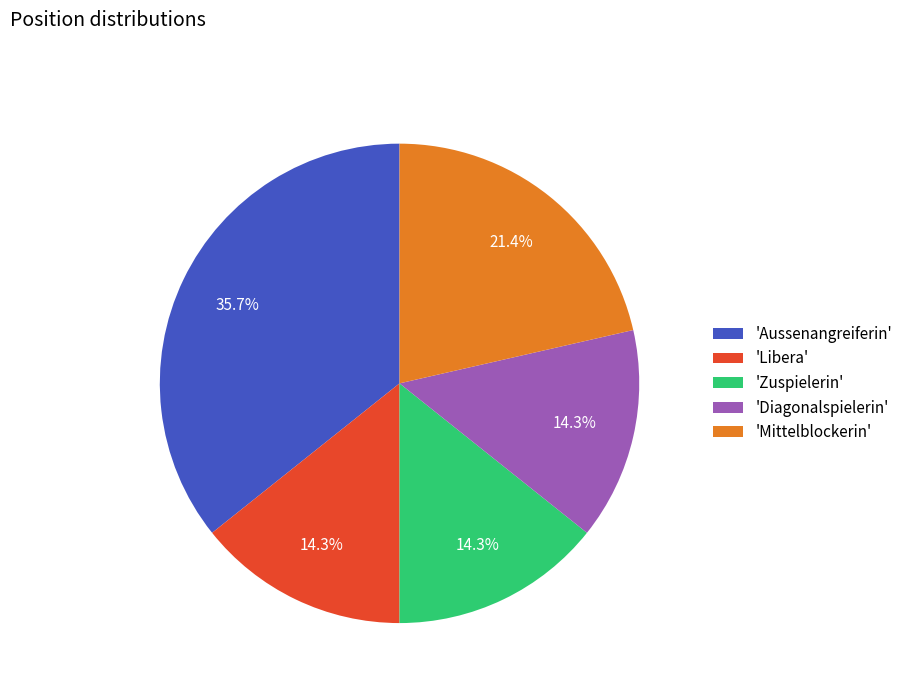

Which has a higher value, 'Aussenangreiferin' or 'Diagonalspielerin'?

'Aussenangreiferin'